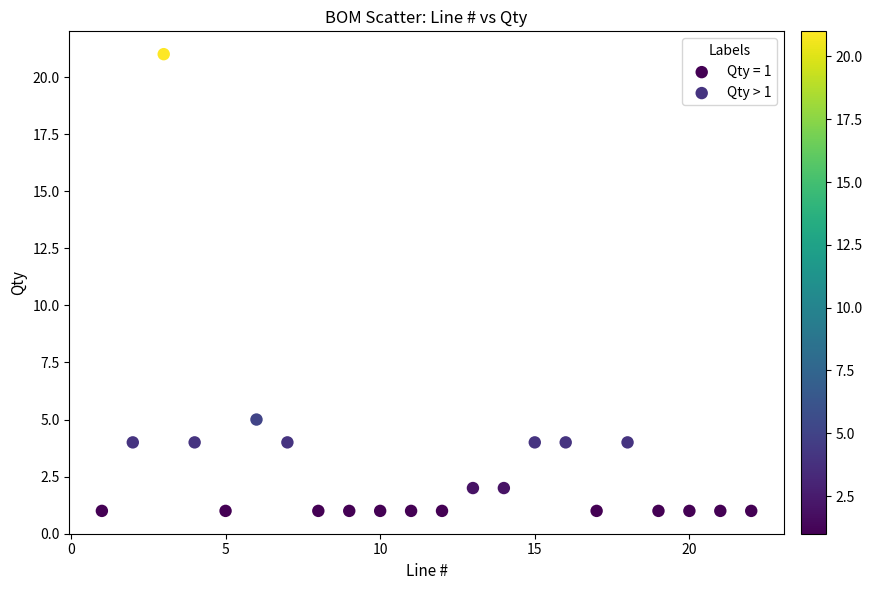

Which series contains the lowest Y value?

Qty = 1